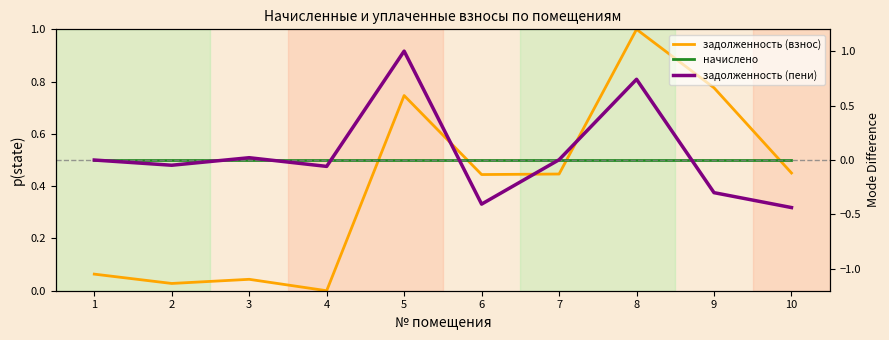

How many lines are shown in the chart?

3